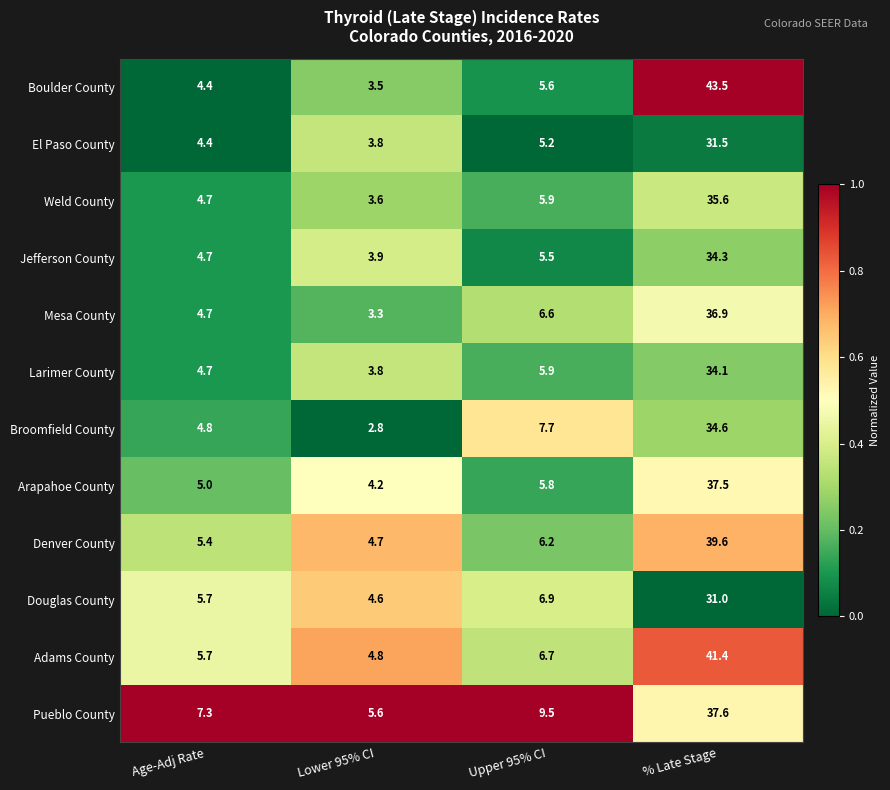

The Larimer County series shows 3.2 at Age-Adj Rate. True or false?

False